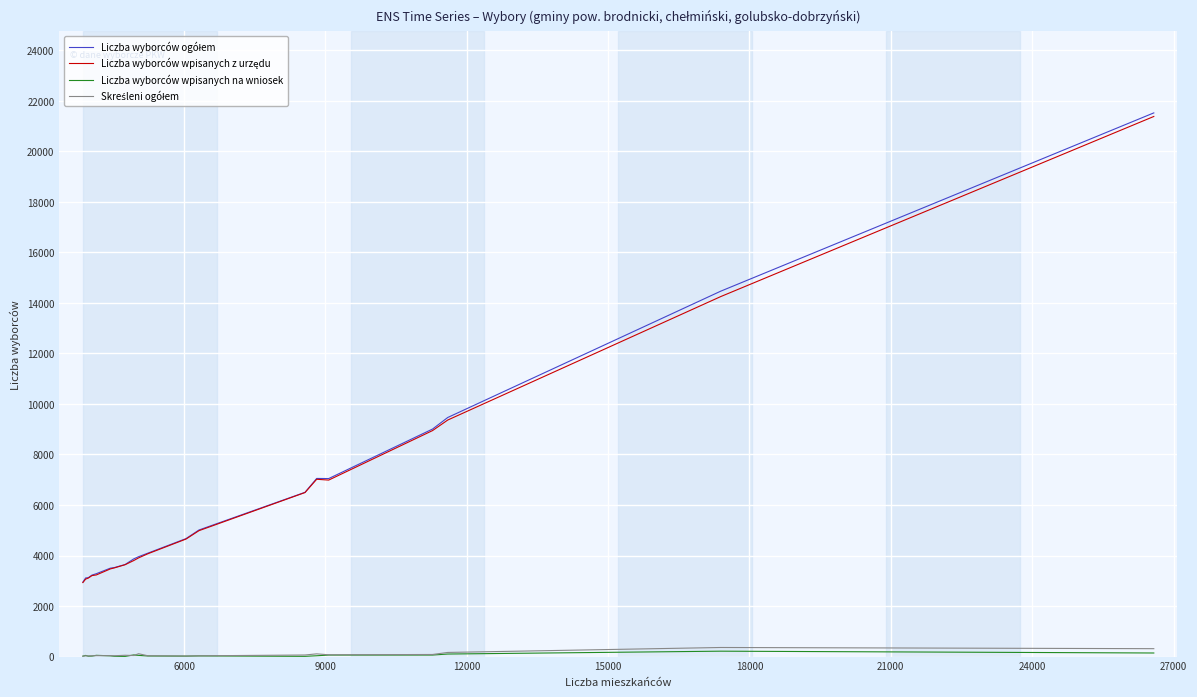

What is the greatest value displayed?

21523